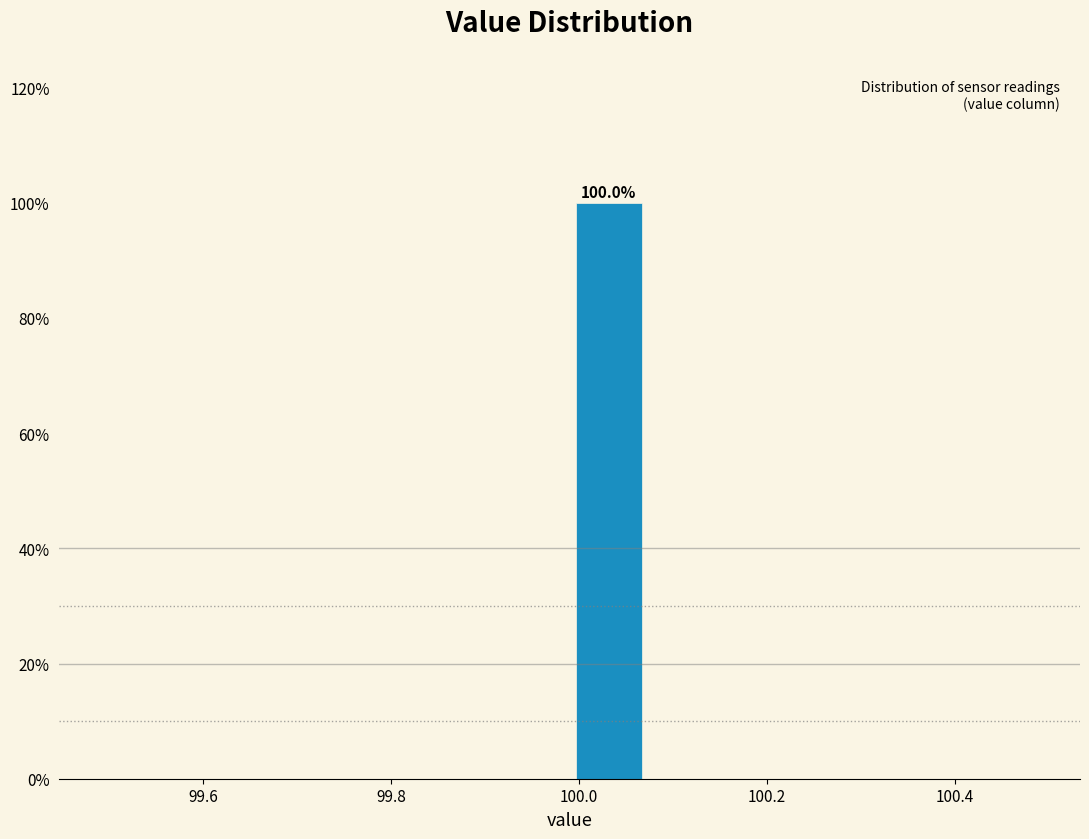

Over which range of the x-axis is the bar tallest?

100.00 to 100.08